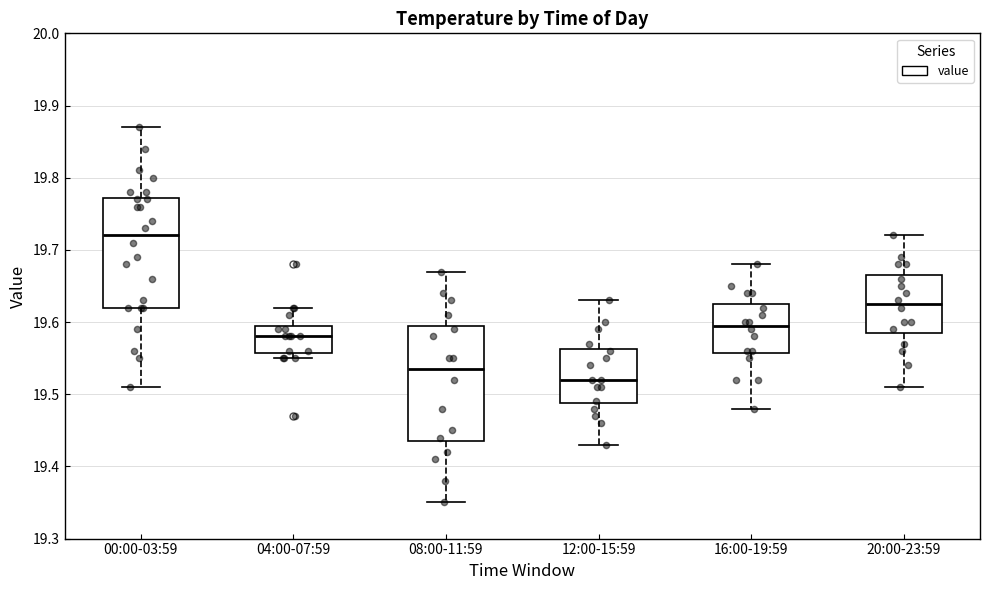

Reading left to right, read every box against the y-axis: the position of its median line, the range the box covers, and the ends of its whiskers. The values are not printed on the chart, so give them approximately, as read against the axis.

00:00-03:59: median 19.72, box 19.62 to 19.77, whiskers 19.51 to 19.87
04:00-07:59: median 19.58, box 19.56 to 19.60, whiskers 19.55 to 19.62
08:00-11:59: median 19.54, box 19.44 to 19.60, whiskers 19.35 to 19.67
12:00-15:59: median 19.52, box 19.49 to 19.56, whiskers 19.43 to 19.63
16:00-19:59: median 19.60, box 19.56 to 19.63, whiskers 19.48 to 19.68
20:00-23:59: median 19.63, box 19.59 to 19.67, whiskers 19.51 to 19.72